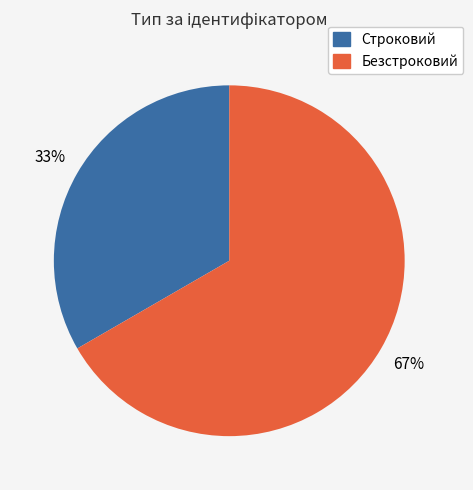

Is it true that Строковий is 26% of the pie?

False